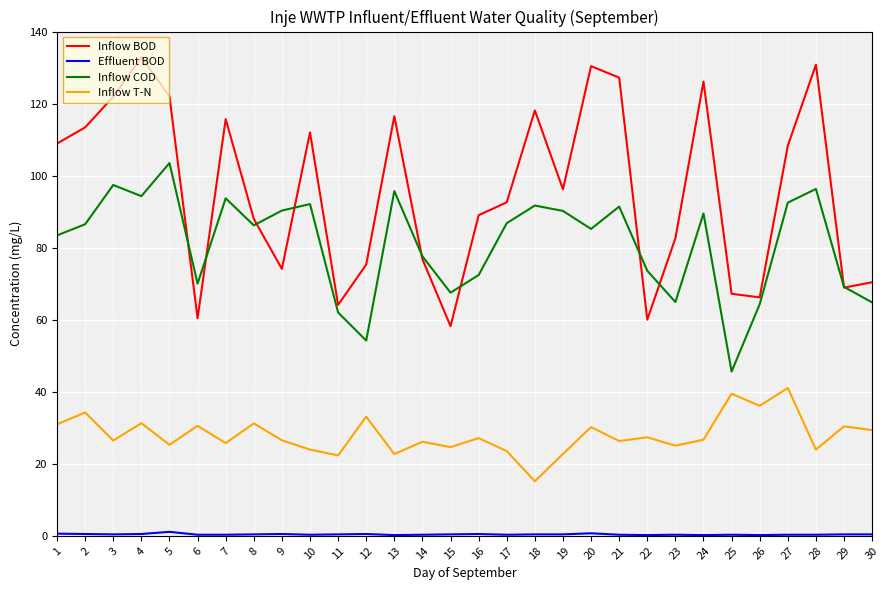

What is the difference between the maximum and minimum values in the Inflow T-N series?

25.9